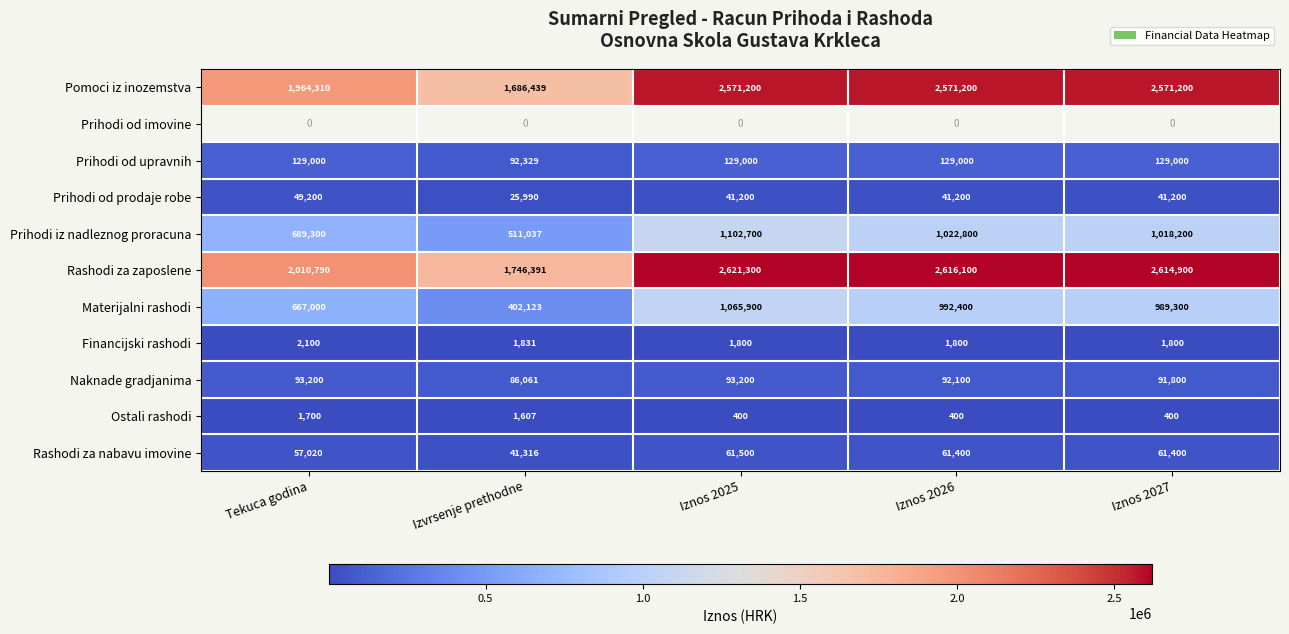

Where does the Naknade gradjanima series first go above 92100?

Tekuca godina